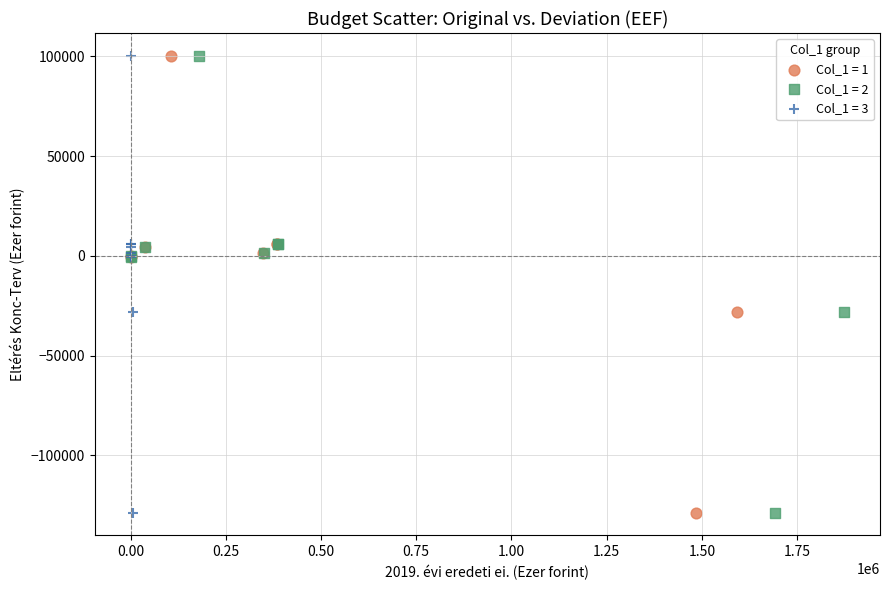

What are all the series names shown in the legend?

Col_1 = 1, Col_1 = 2, Col_1 = 3